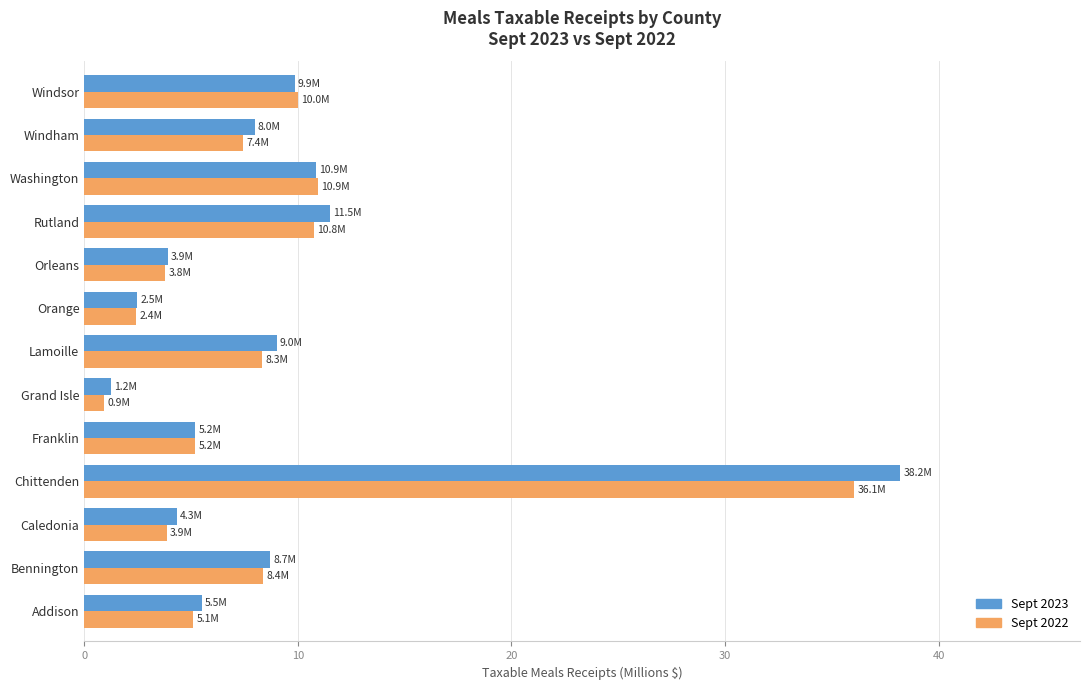

Which series has the largest range (max minus min)?

Sept 2023